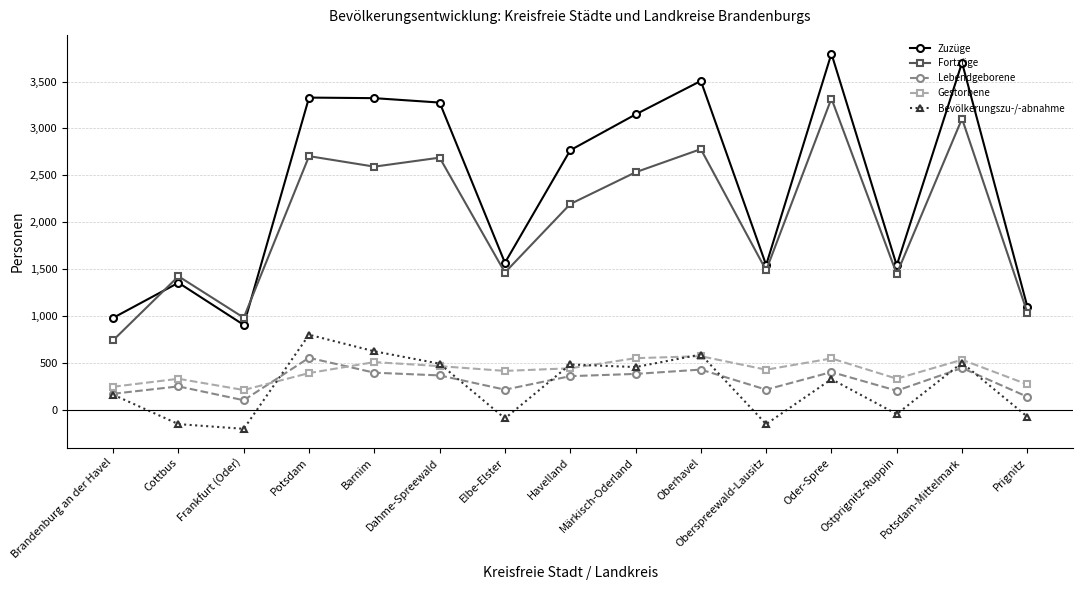

Which series has the largest range (max minus min)?

Zuzüge